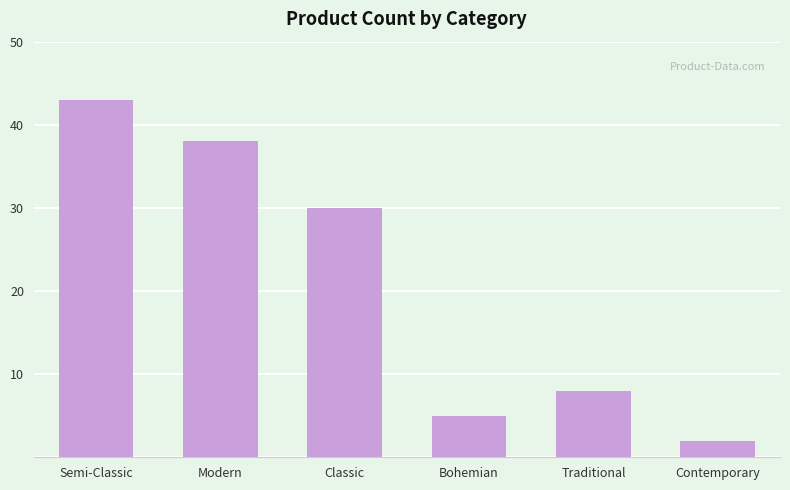

Read the value at Modern, to the nearest 5.

40